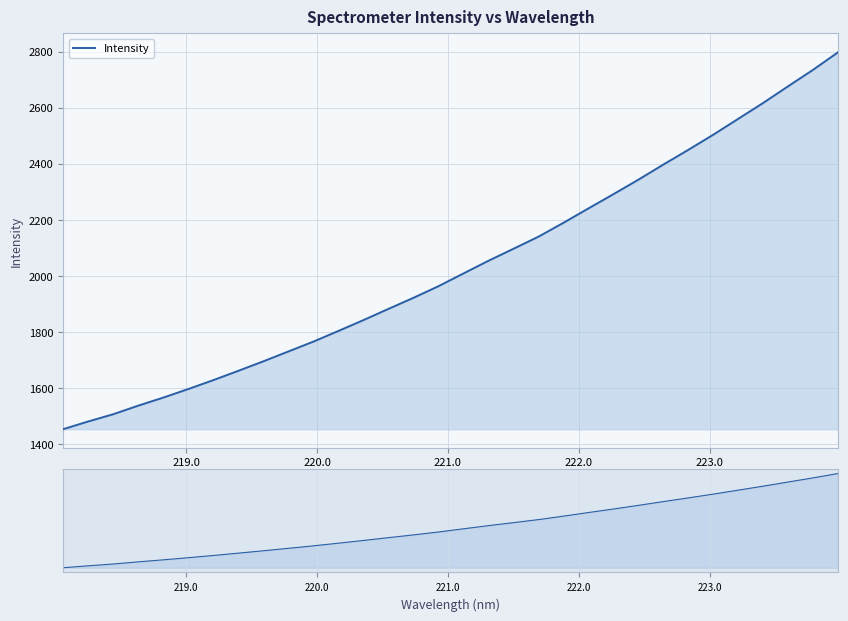

What is the maximum value shown in the chart?

2797.6